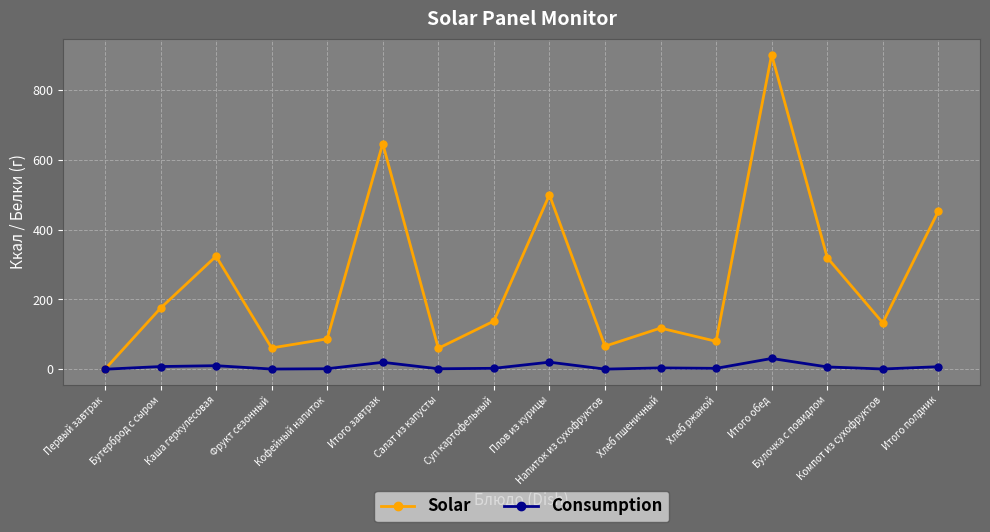

What is the greatest value displayed?

902.0